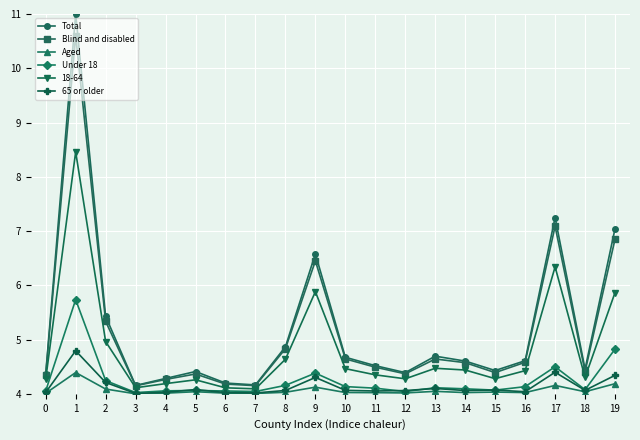

What is the greatest value displayed?

11.0